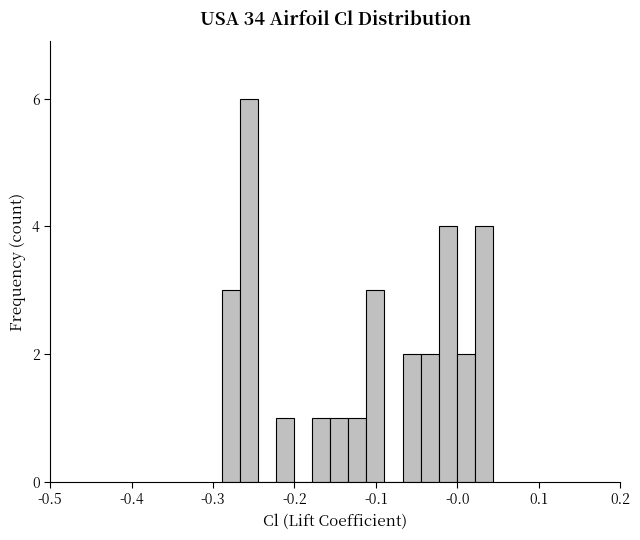

Read against the x-axis, roughly where is the centre of the tallest bar?

-0.26